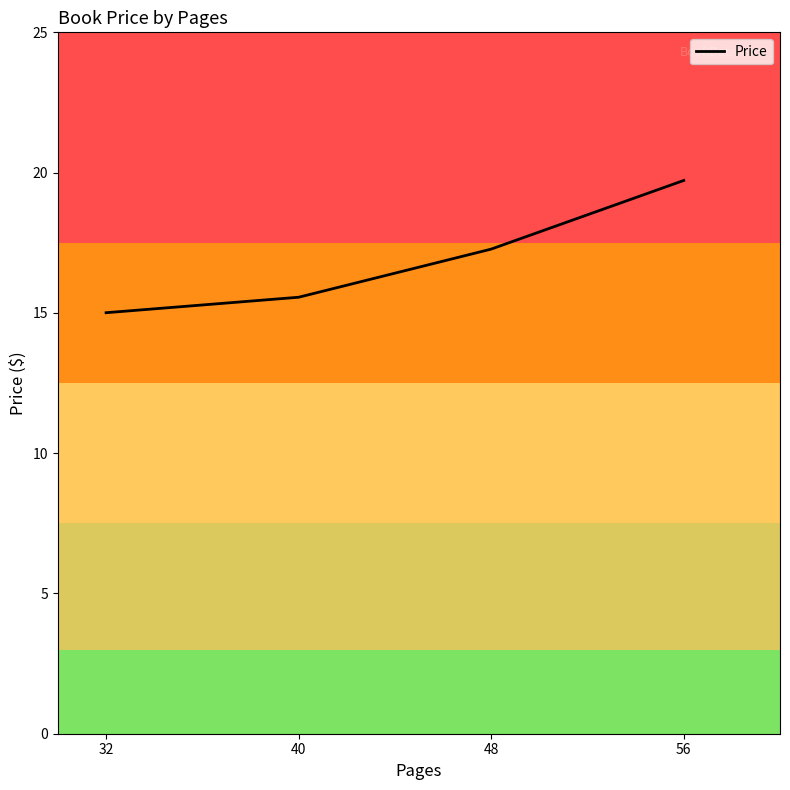

Is it true that the value at 56 is 19.7?

True